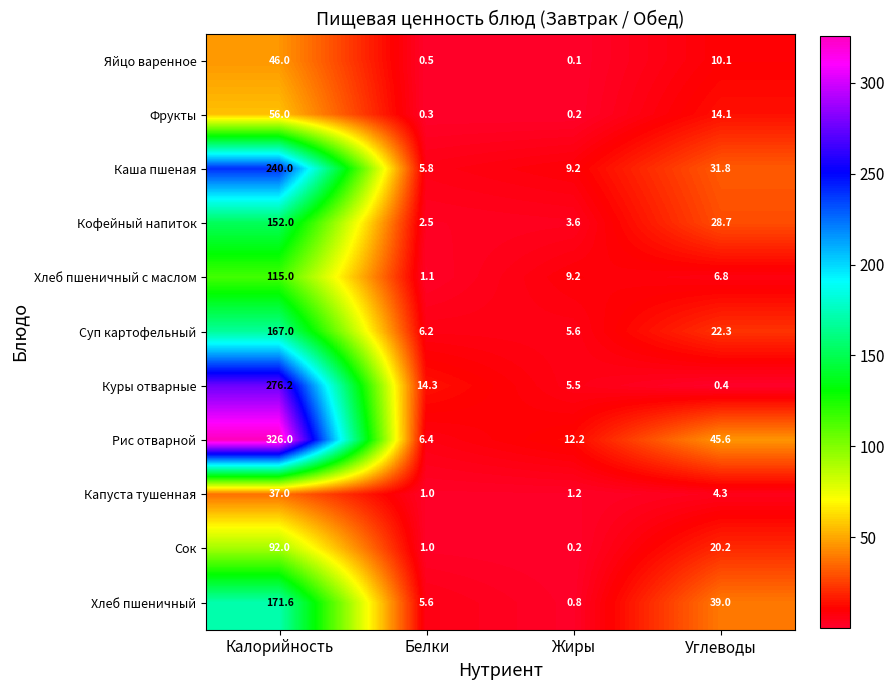

Which series changed the most between Белки and Жиры?

Куры отварные